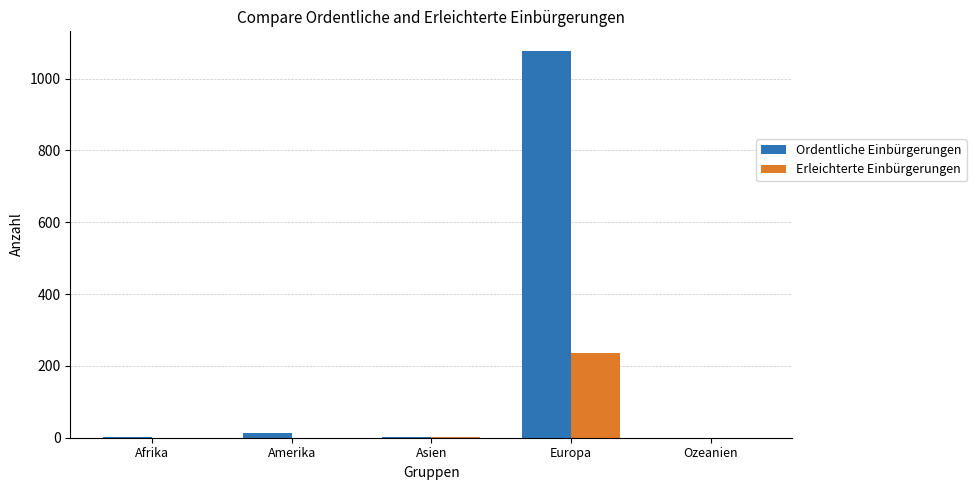

At which category does the chart reach its peak across all series?

Europa